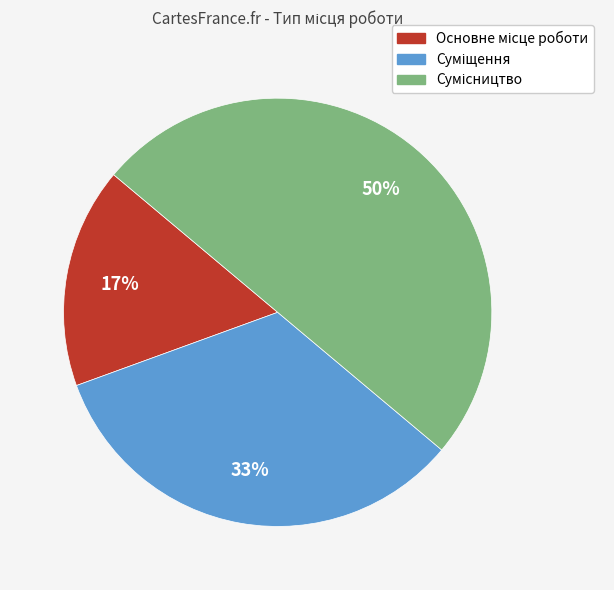

To the nearest percent, what is the difference between the largest and smallest slice percentages?

33%